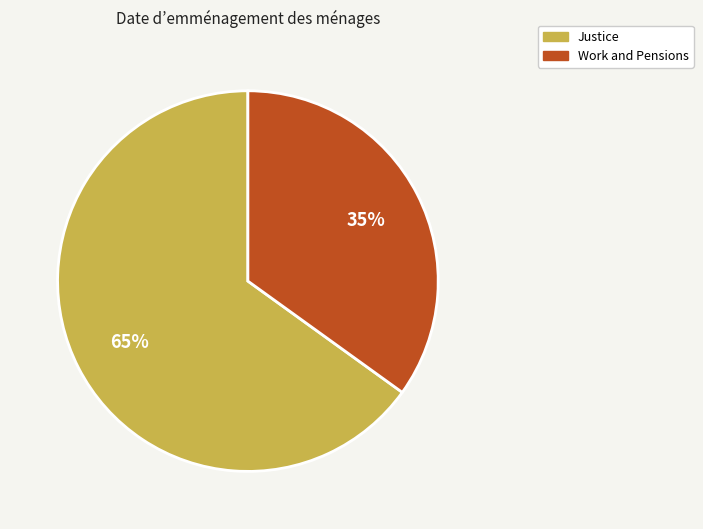

Does Justice account for over 50% of the chart?

Yes